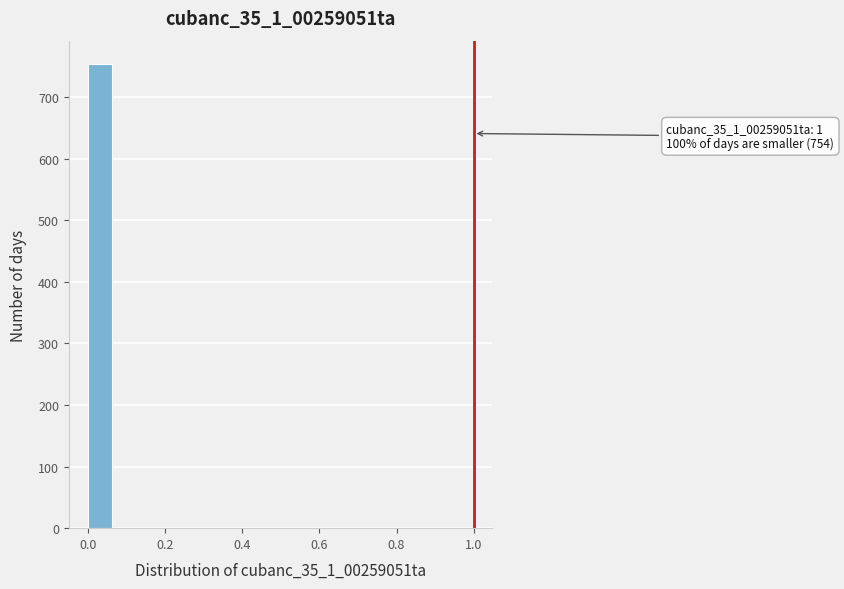

Read against the x-axis, roughly where is the centre of the tallest bar?

0.04